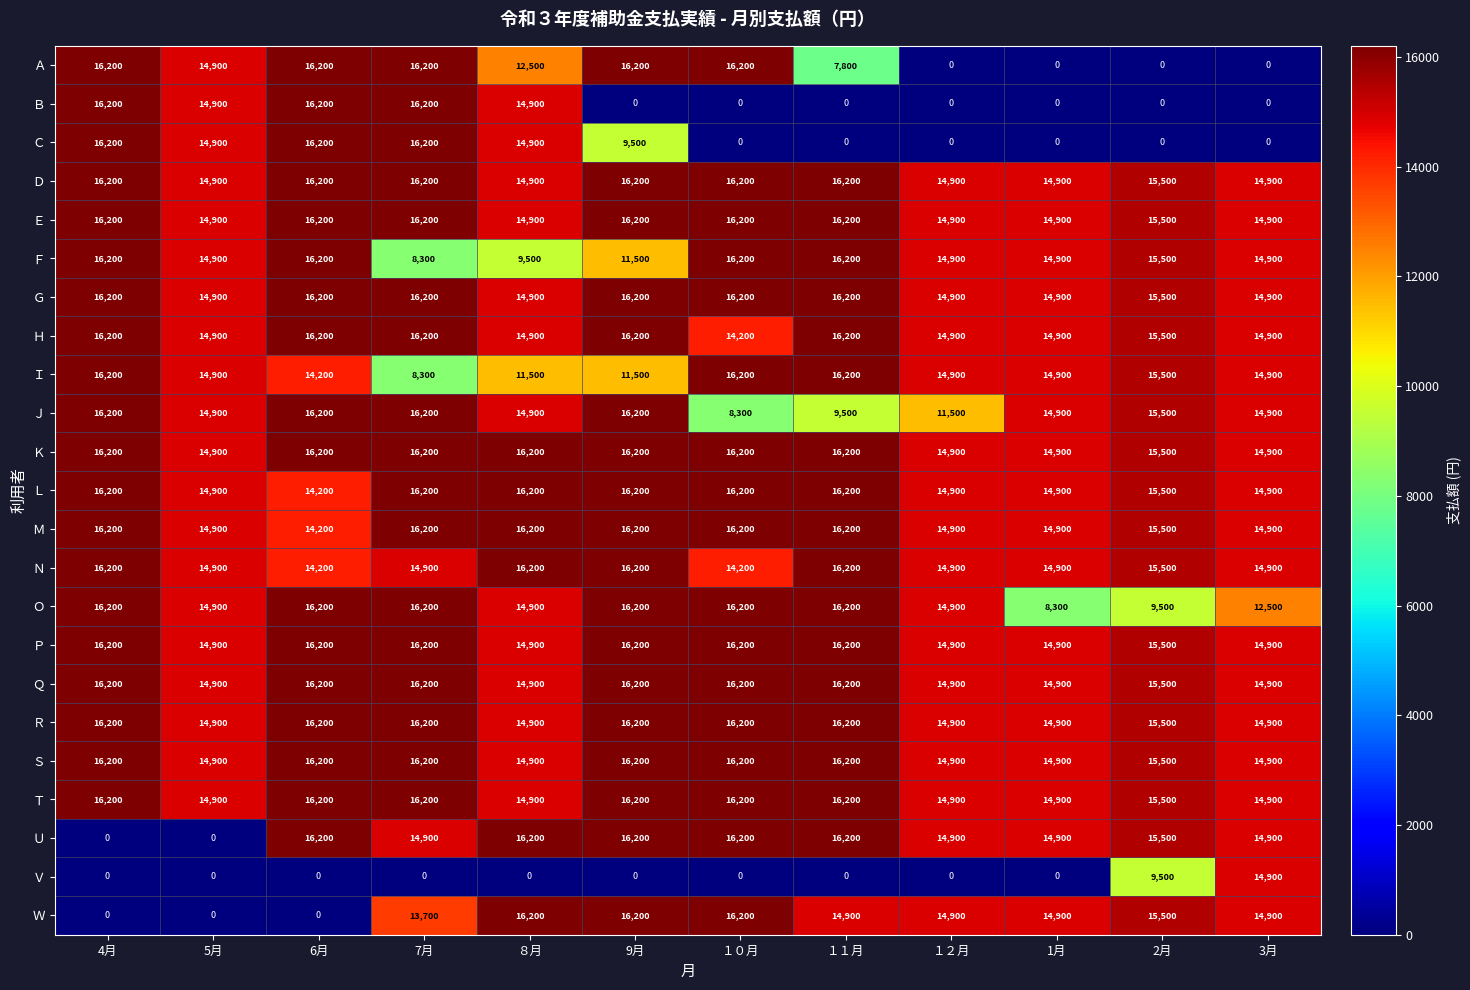

What is the greatest value displayed?

16200